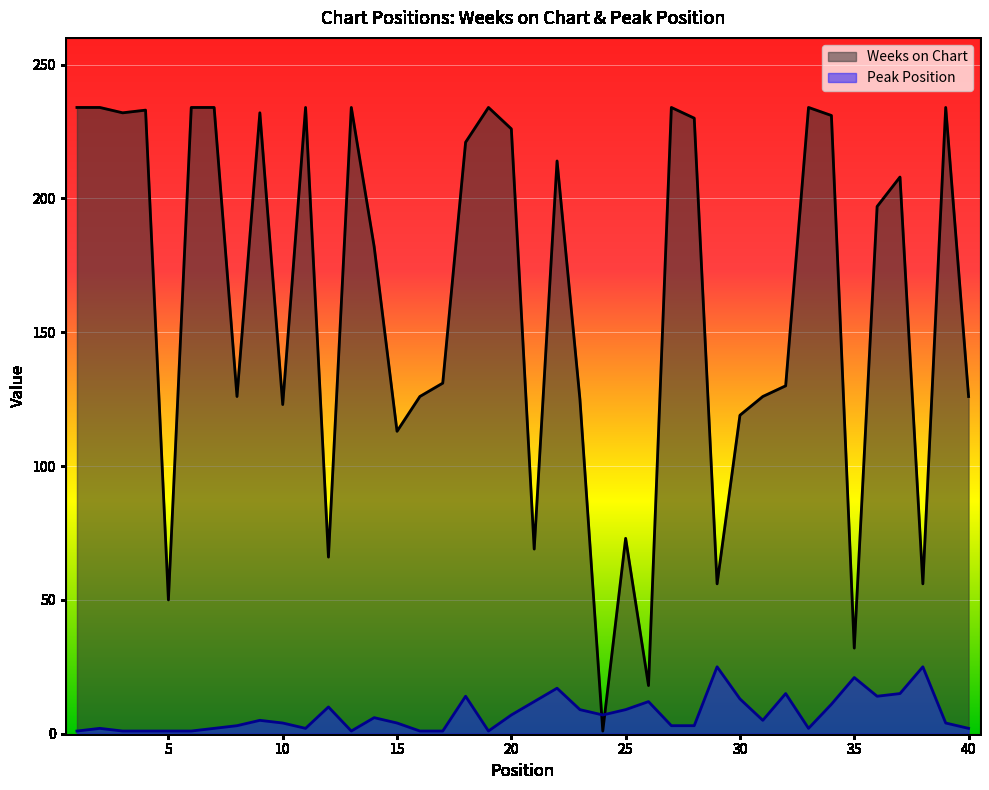

Reading right to left, extract all data points from this chart.

Weeks on Chart: 126	234	56	208	197	32	231	234	130	126	119	56	230	234	18	73	1	125	214	69	226	234	221	131	126	113	182	234	66	234	123	232	126	234	234	50	233	232	234	234
Peak Position: 2	4	25	15	14	21	11	2	15	5	13	25	3	3	12	9	7	9	17	12	7	1	14	1	1	4	6	1	10	2	4	5	3	2	1	1	1	1	2	1